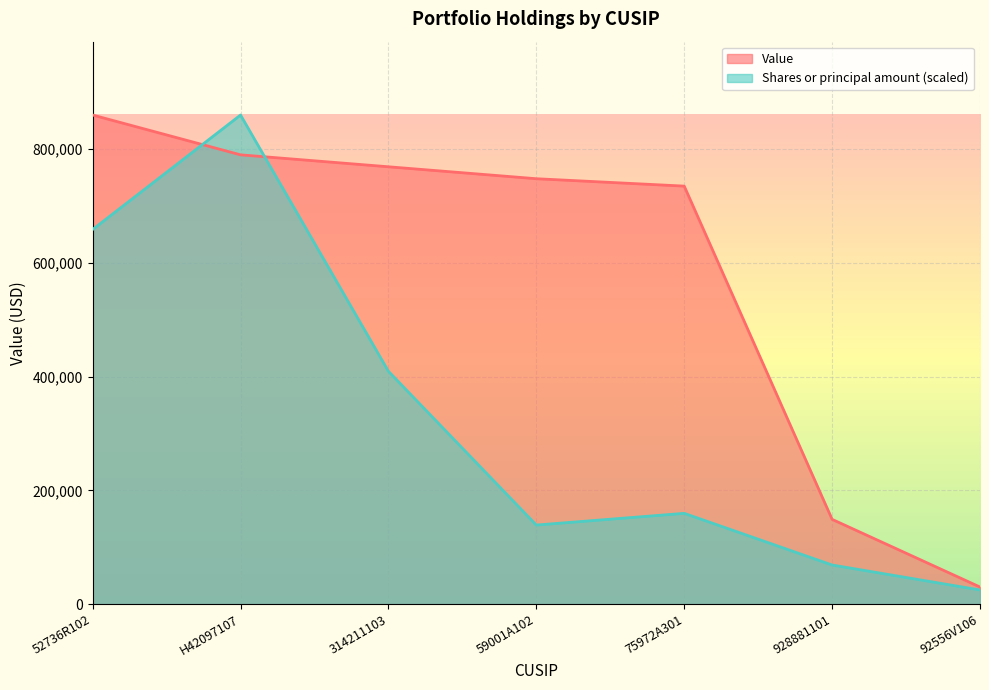

How many lines are shown in the chart?

2